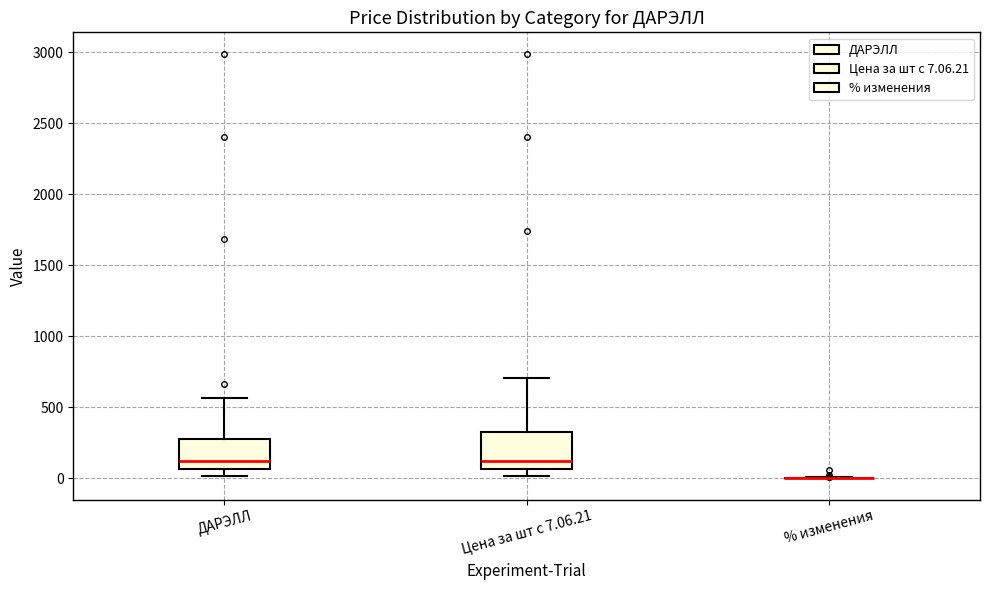

Which box is the tallest, from its lower edge to its upper edge?

Цена за шт с 7.06.21